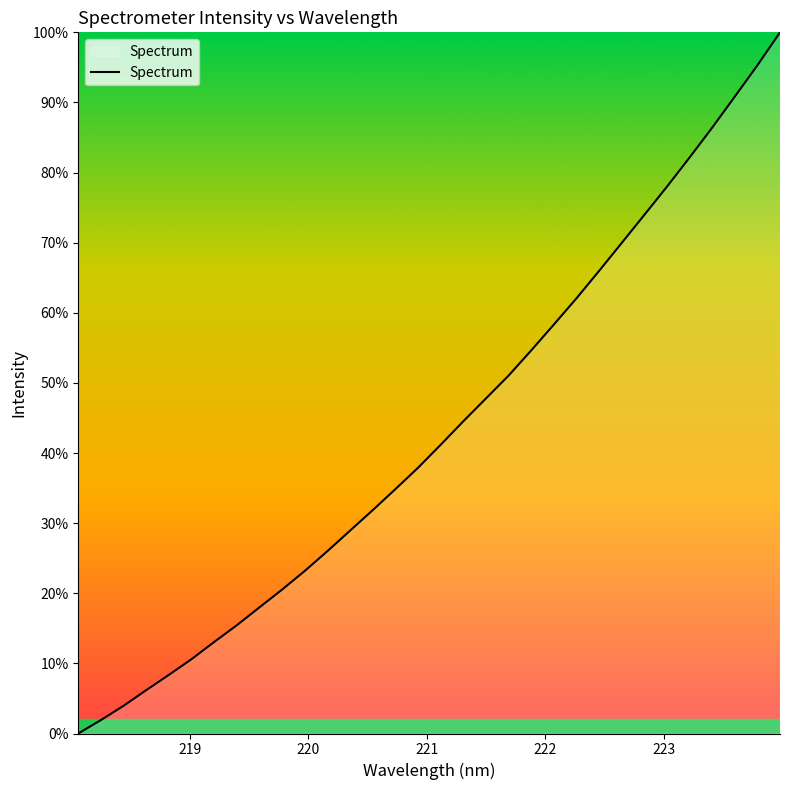

What is the greatest value displayed?

100.0